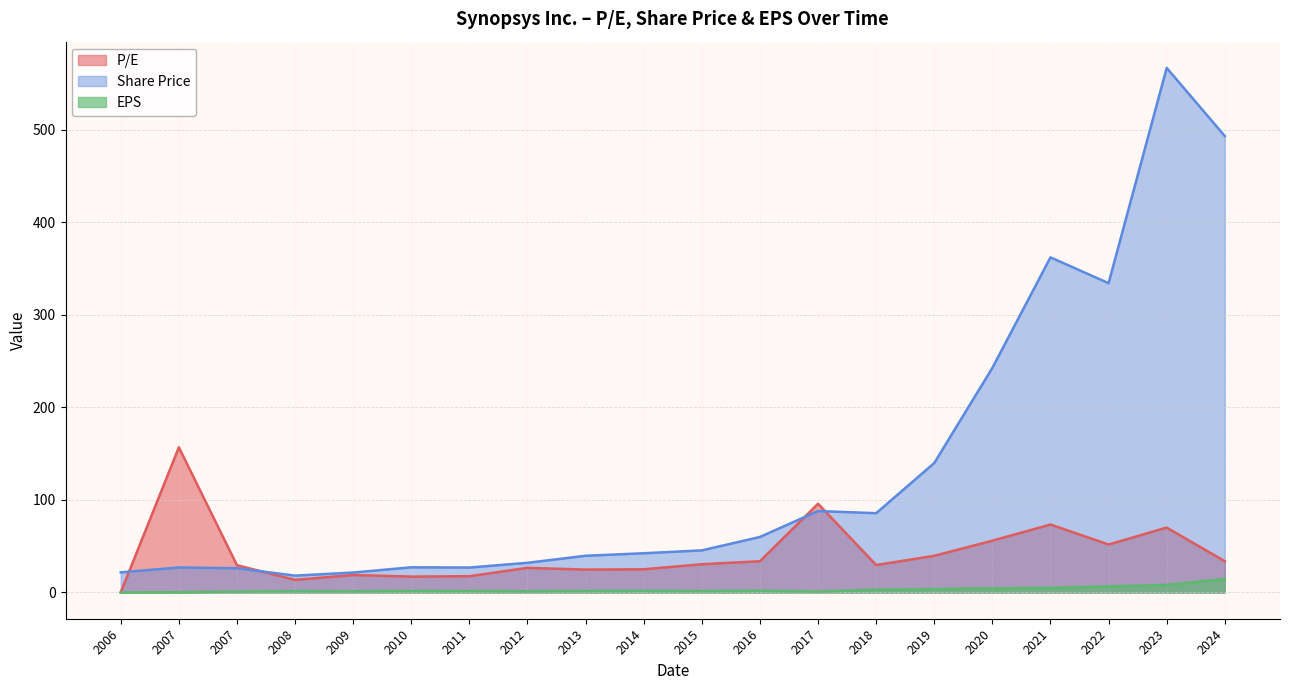

Is it true that P/E equals 70.1 at 2023?

True